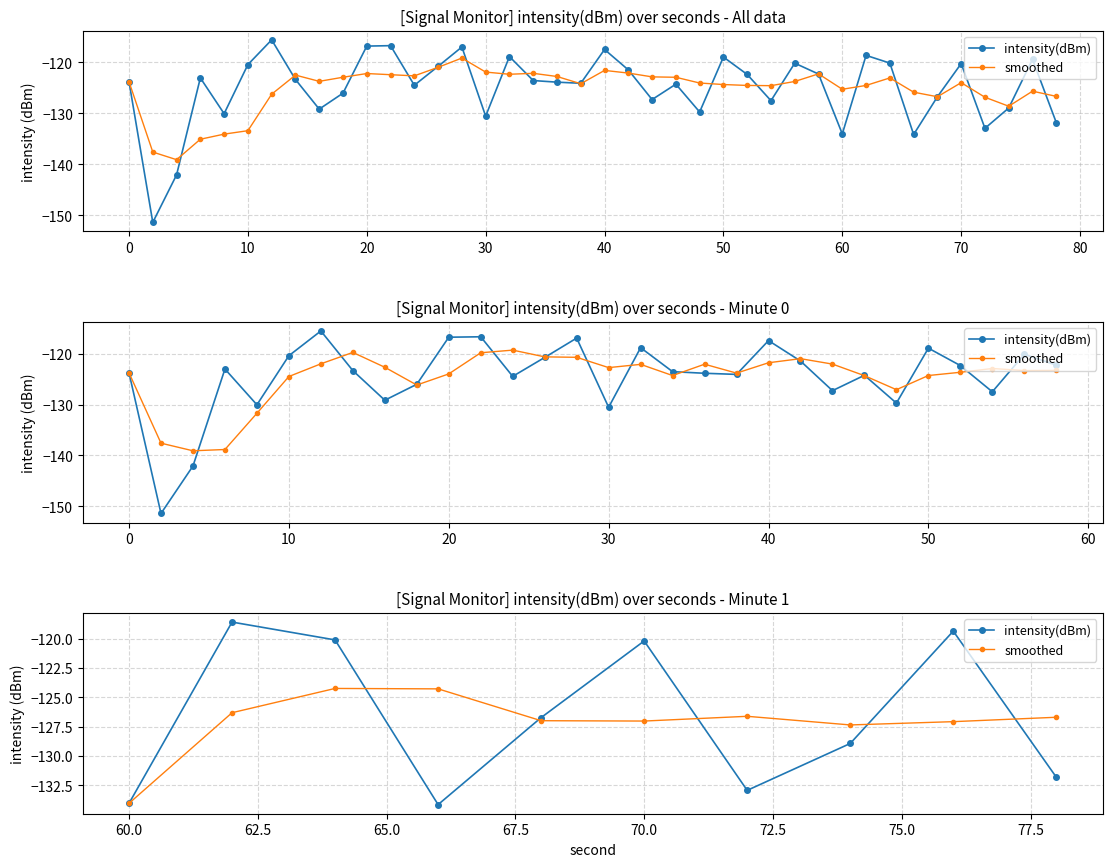

Read the smoothed value at 70.

-127.1